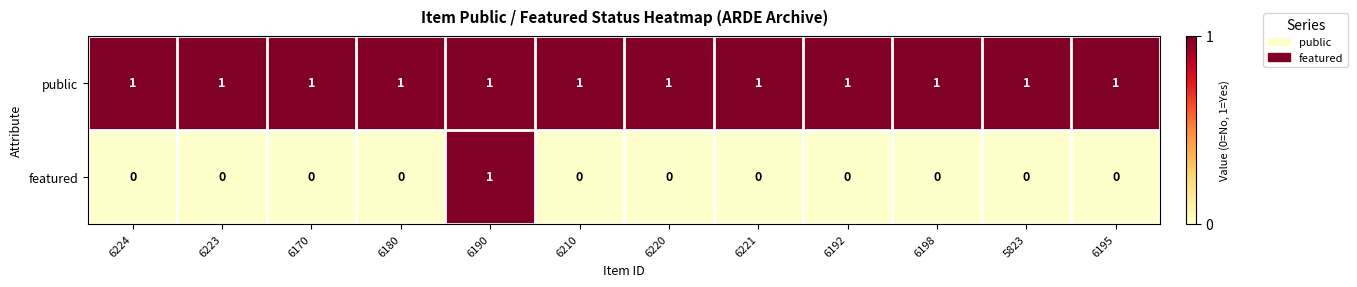

Between 6224 and 6190, which series saw the biggest shift?

featured